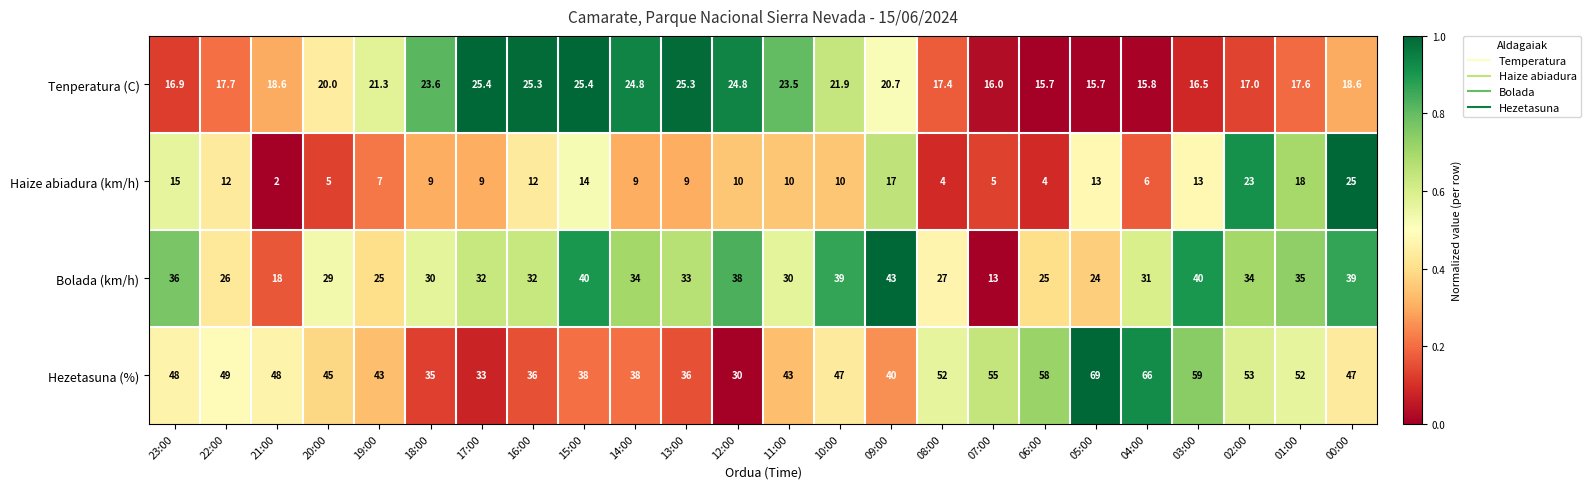

List the series in order of their peak value, lowest first.

Haize abiadura (km/h), Tenperatura (C), Bolada (km/h), Hezetasuna (%)